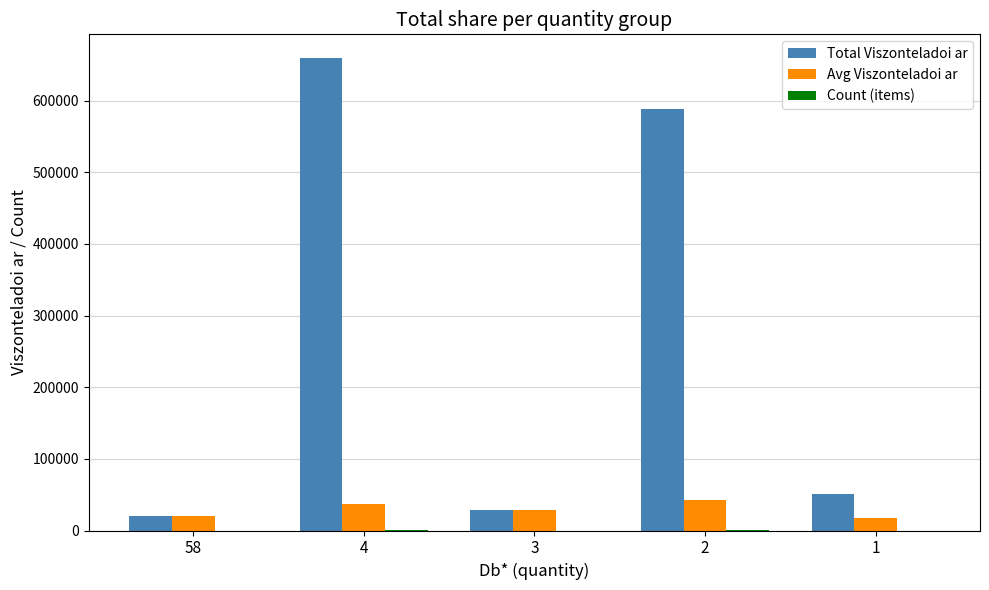

What is the average value of the Avg Viszonteladoi ar series?

28929